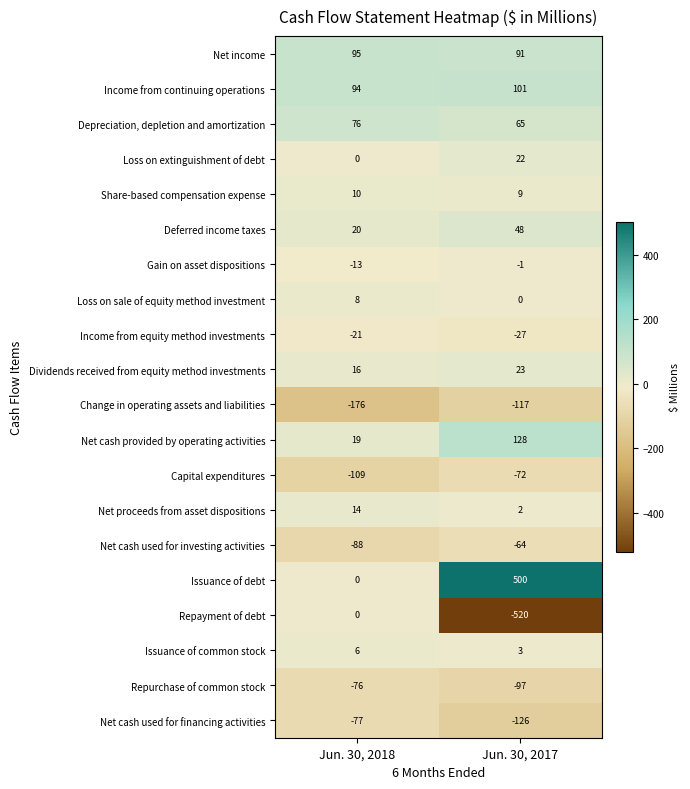

What is the difference between the highest and lowest values at Jun. 30, 2017?

1020